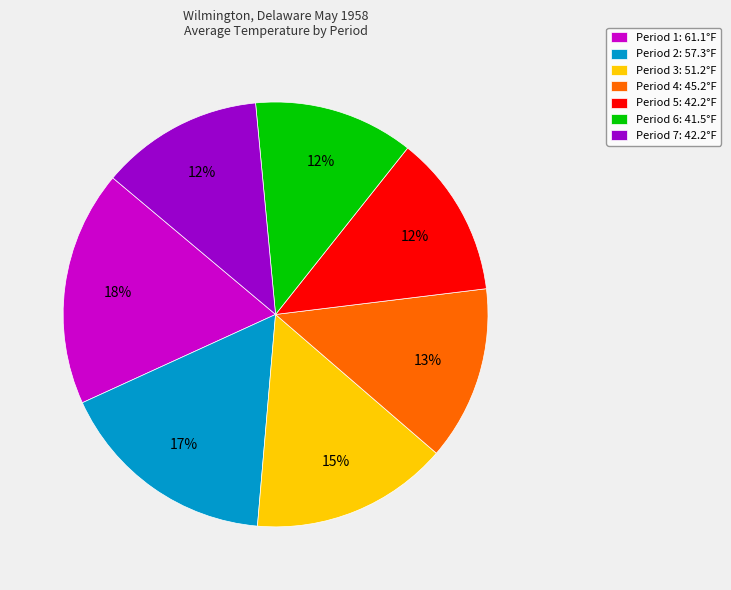

Is it true that Period 7 is 12% of the pie?

True